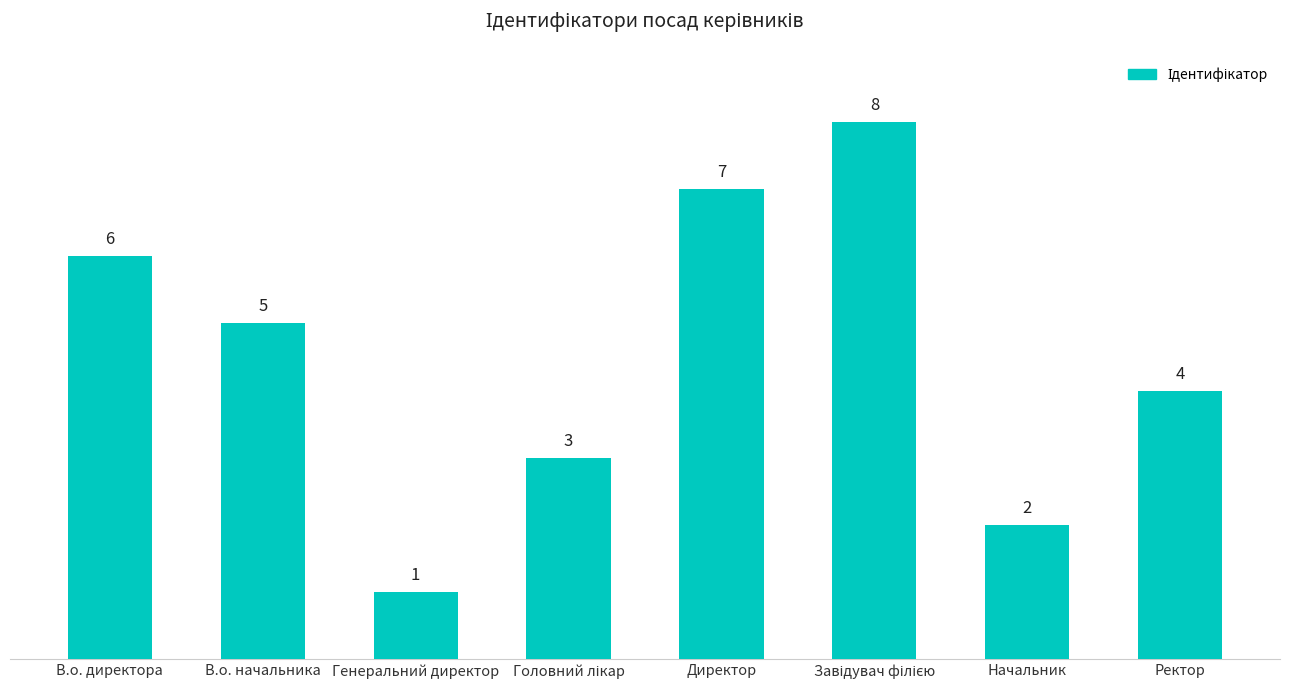

What is the difference between the maximum and second lowest values?

6